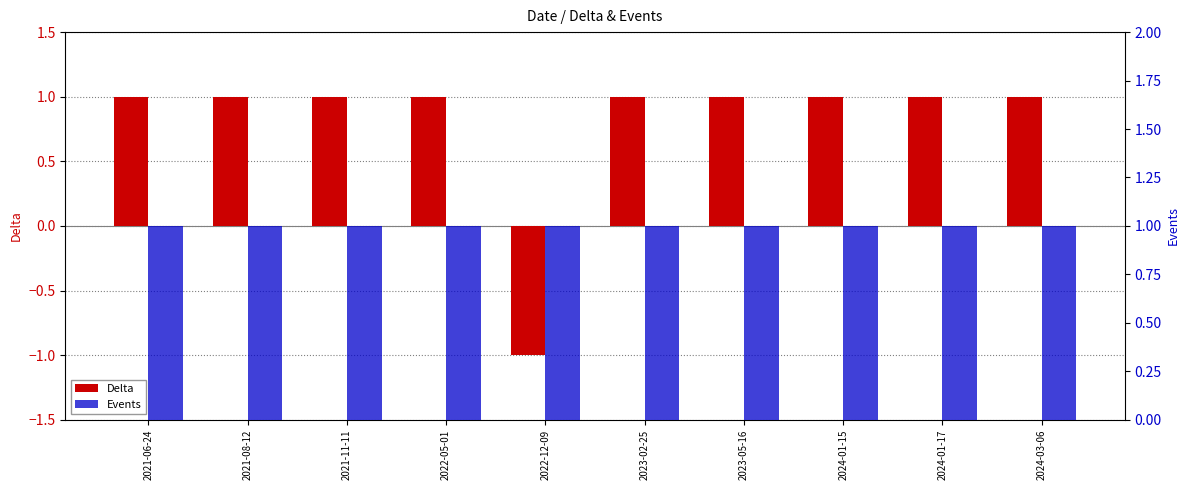

Rank the series by their average value, from lowest to highest.

Delta, Events